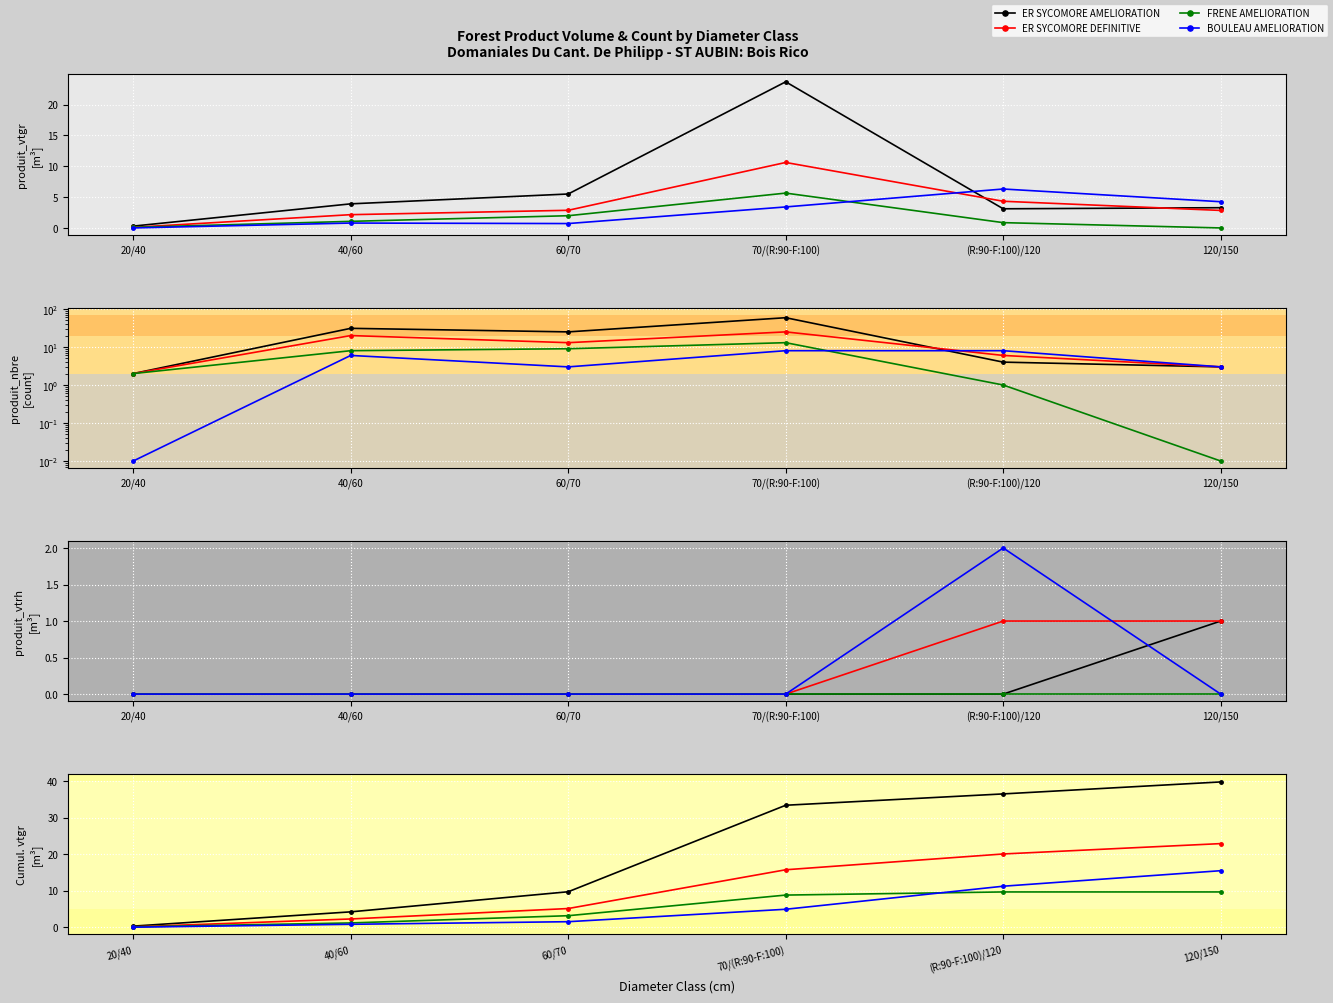

The BOULEAU AMELIORATION series shows 1.3 at 40/60. True or false?

False